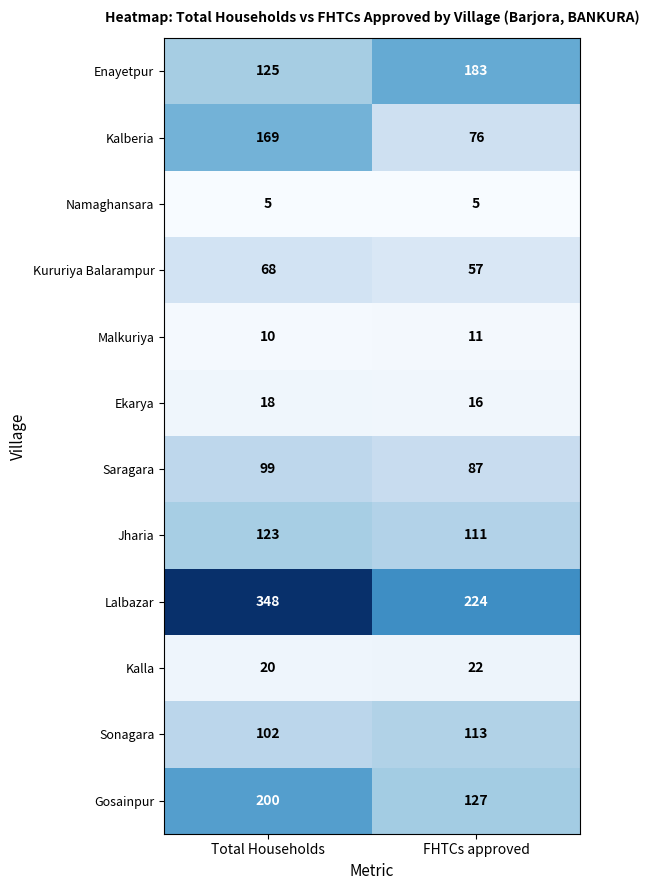

What is the difference between the highest and lowest values at FHTCs approved?

219